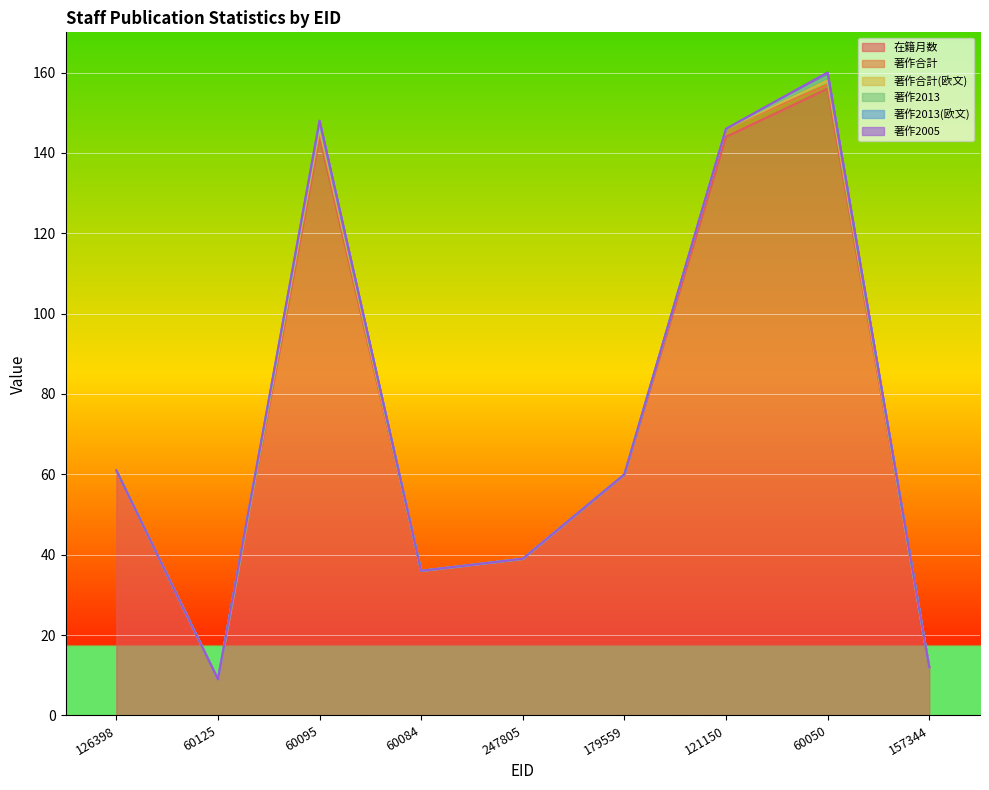

Reading left to right, transcribe all the data shown in this chart.

在籍月数: 61	9	144	36	39	60	144	156	12
著作合計: 0	0	1	0	0	0	2	1	0
著作合計(欧文): 0	0	1	0	0	0	0	1	0
著作2013: 0	0	1	0	0	0	0	1	0
著作2013(欧文): 0	0	1	0	0	0	0	1	0
著作2005: 0	0	0	0	0	0	0	0	0